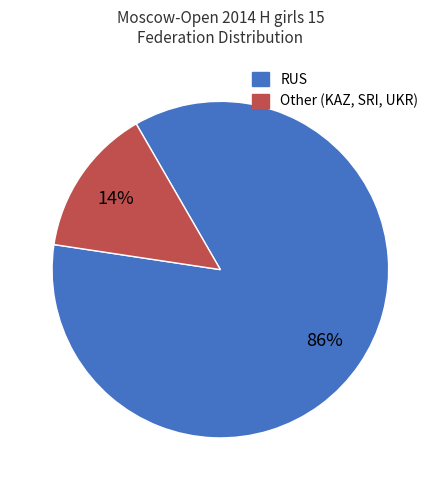

To the nearest percent, what is the average slice percentage?

50%